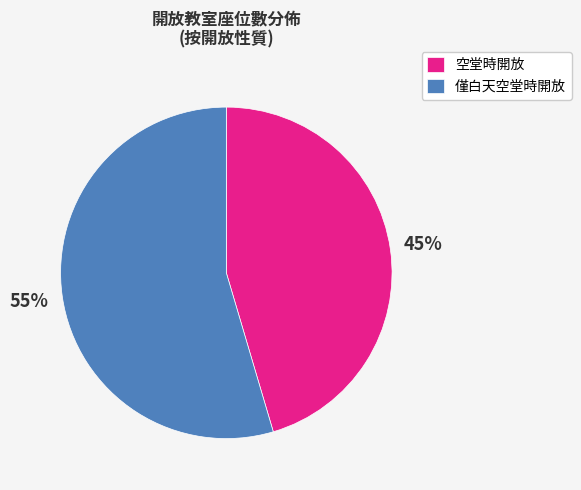

To the nearest percent, what is the average slice percentage?

50%